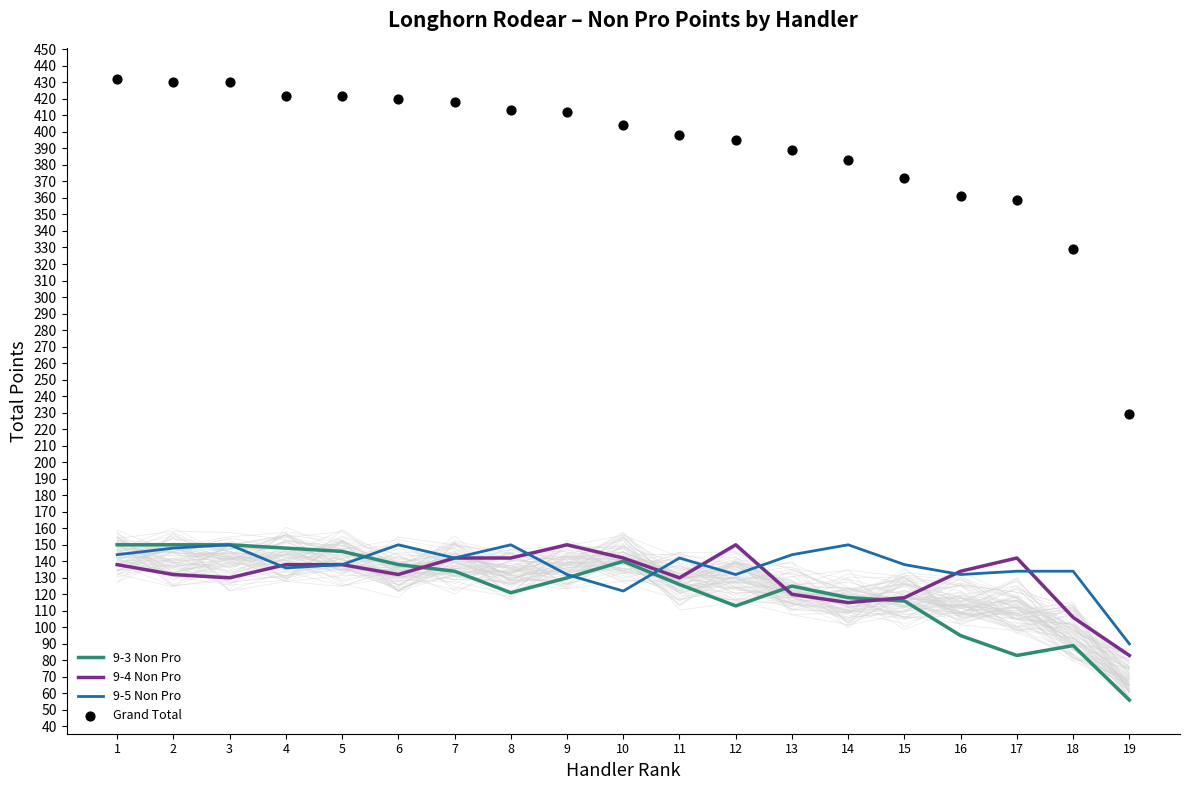

What are all the series names shown in the legend?

9-3 Non Pro, 9-4 Non Pro, 9-5 Non Pro, Grand Total